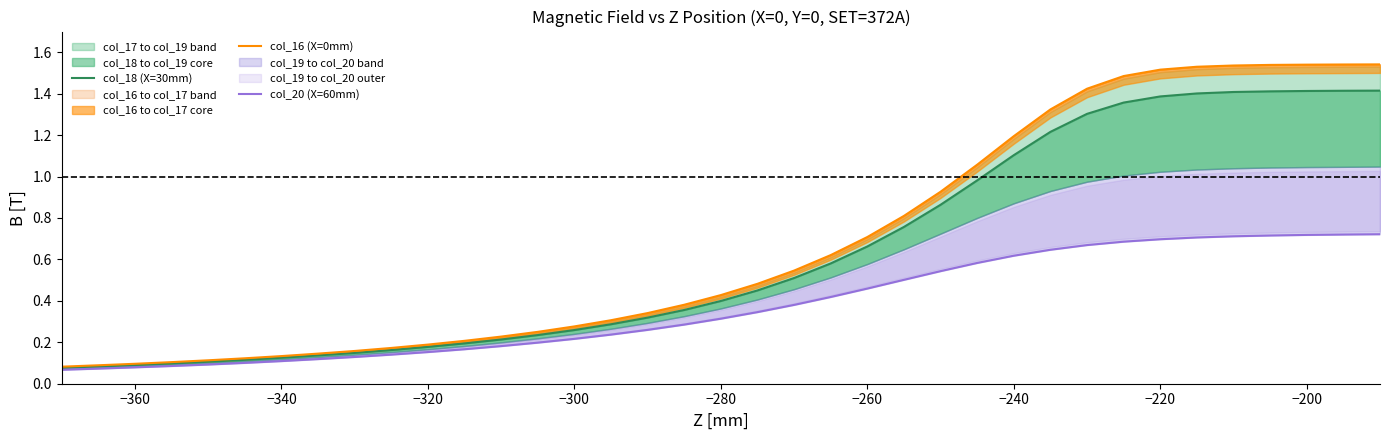

Count the number of categories in the chart.

37